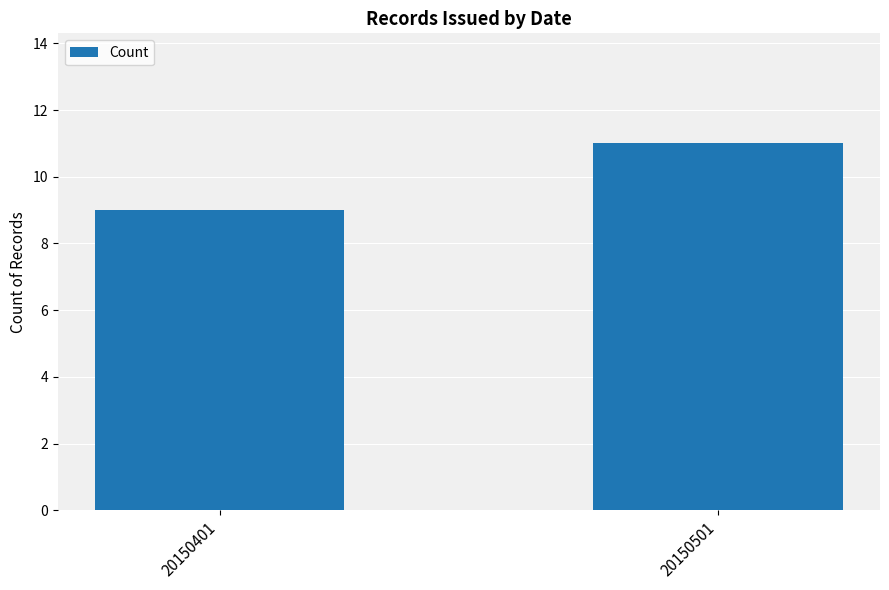

How many values are below 11?

1